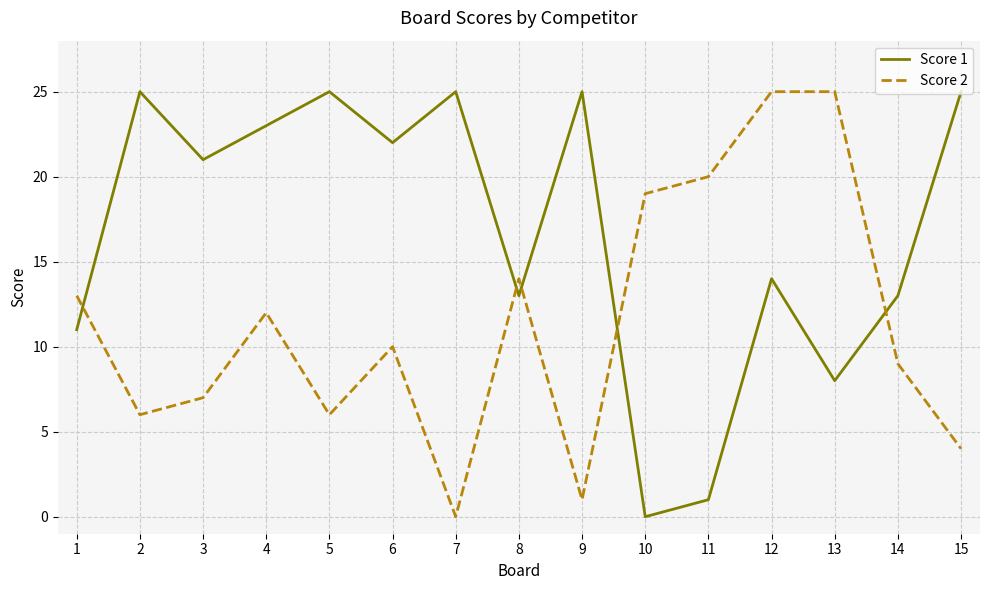

Rank the series at 9 from highest to lowest value.

Score 1, Score 2